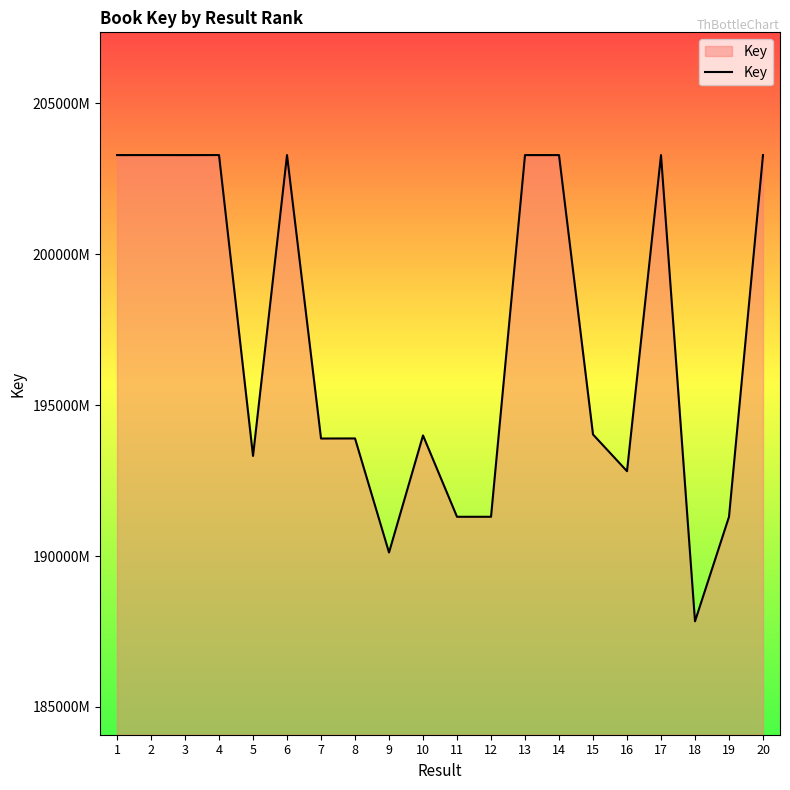

What is the minimum value shown in the chart?

187836842